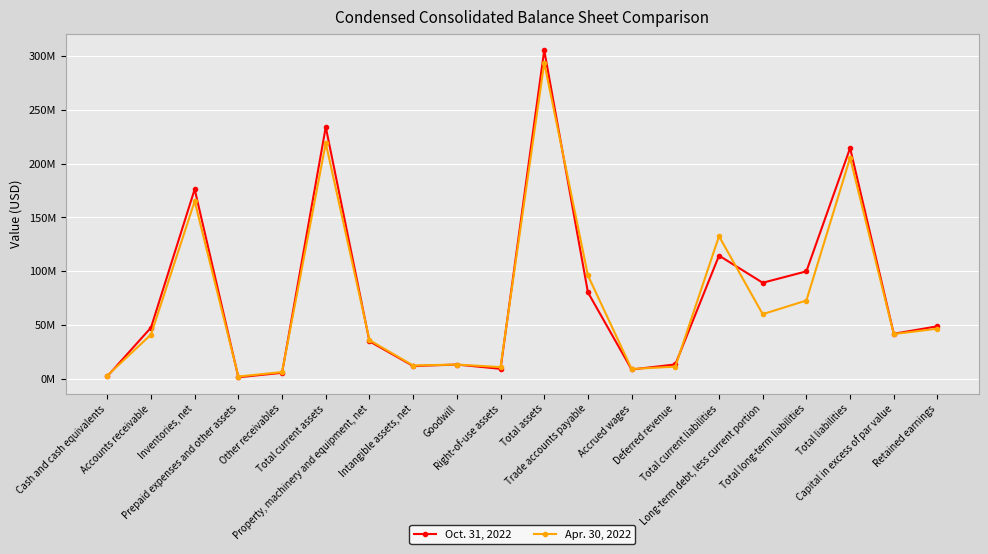

Which series has the largest total across all categories?

Oct. 31, 2022